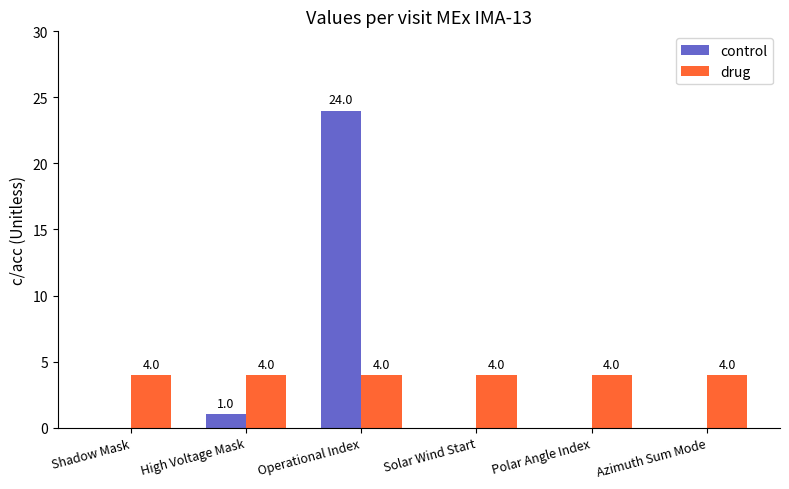

At which label is control closest to 12?

High Voltage Mask